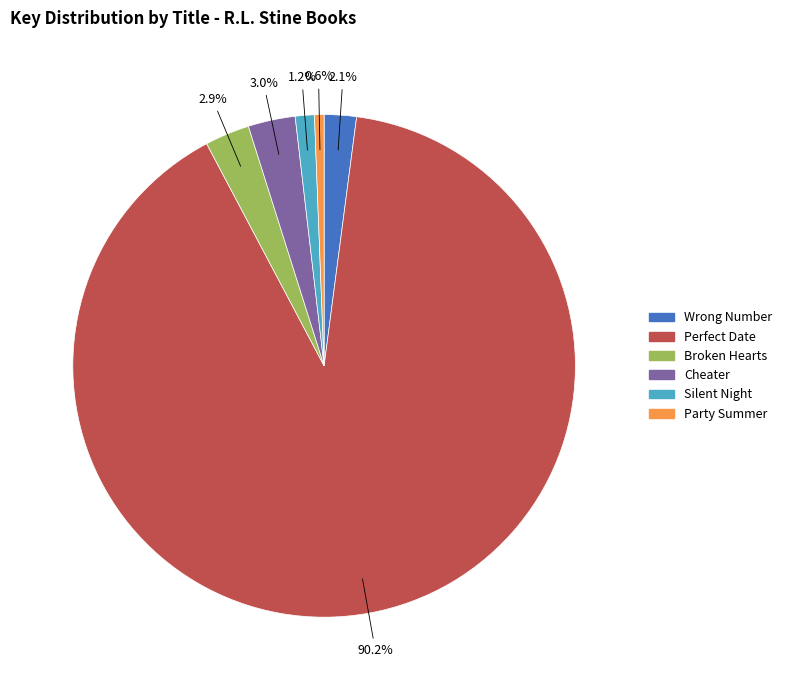

To the nearest percent, what is the combined percentage of Cheater and Broken Hearts?

6%